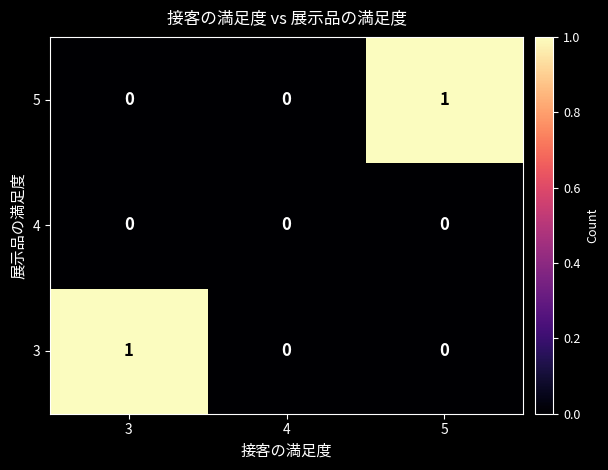

Which series changed the most between 3 and 4?

3